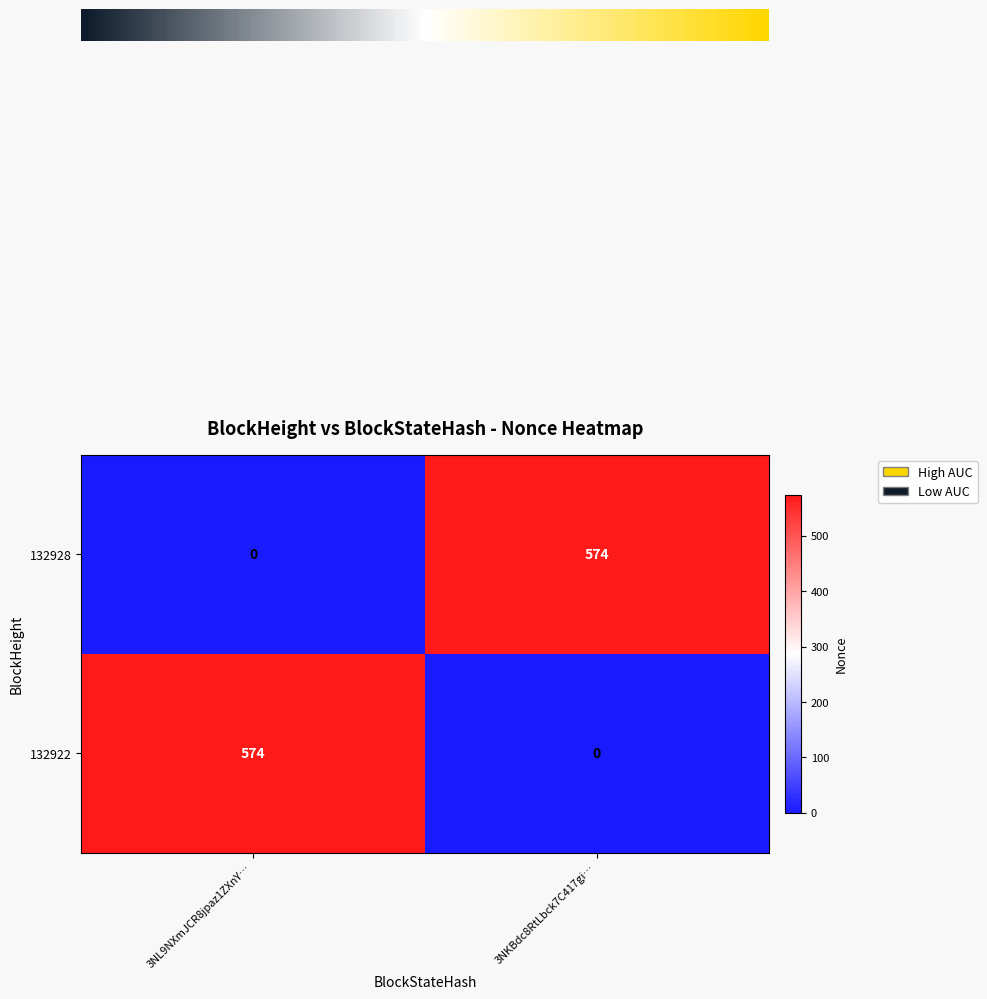

Count the 132928 values in the range 0 to 574.

2